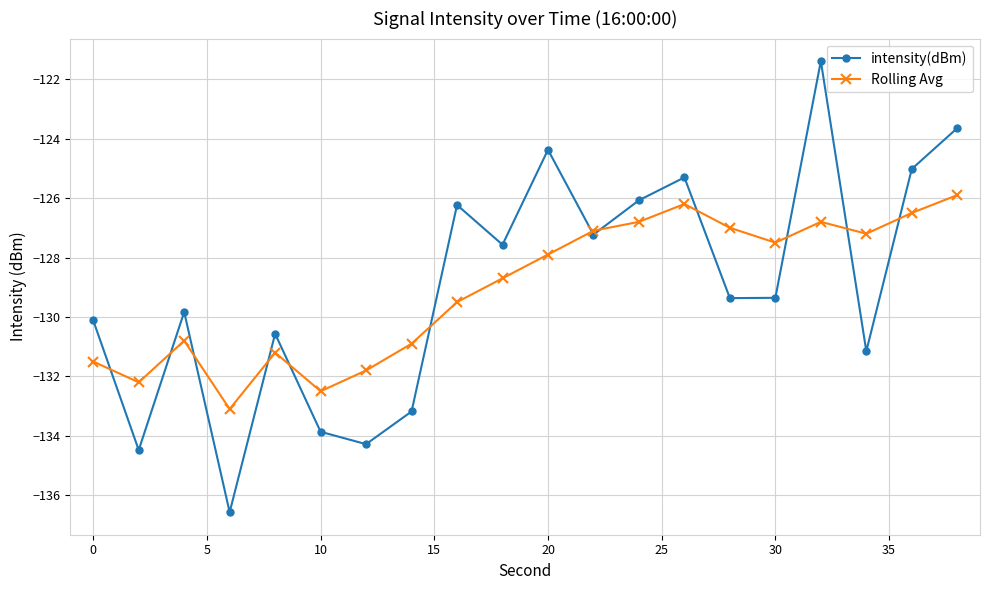

List the series in order of their peak value, highest first.

intensity(dBm), Rolling Avg